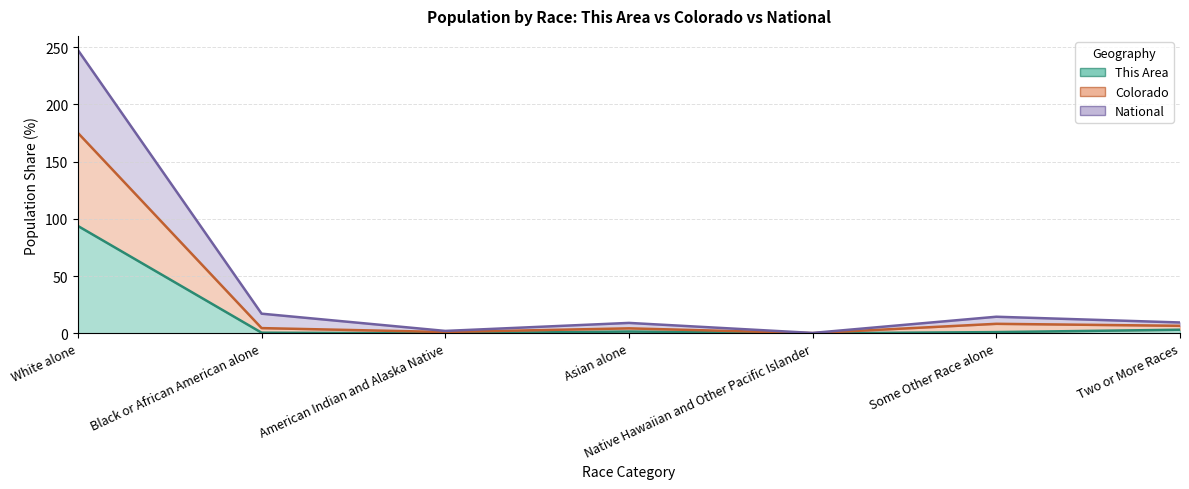

True or false: National and Colorado cross at least once.

False